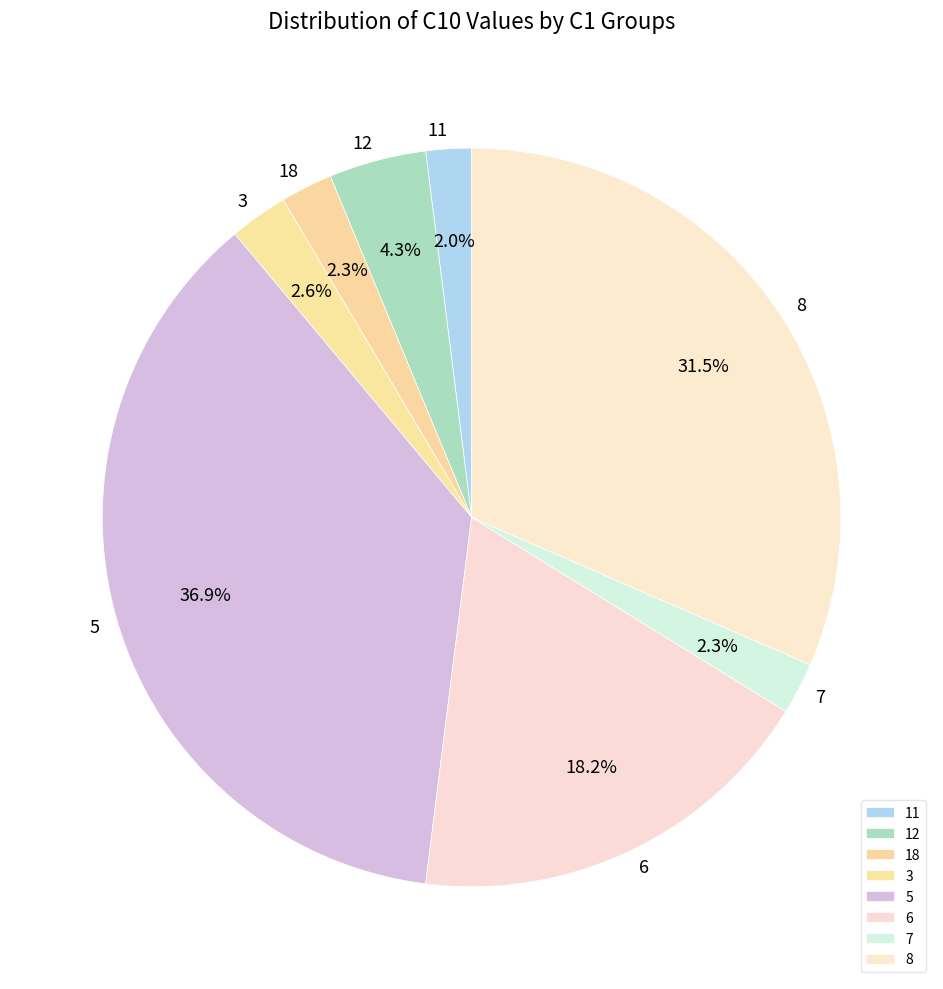

Which has a higher value, 11 or 12?

12